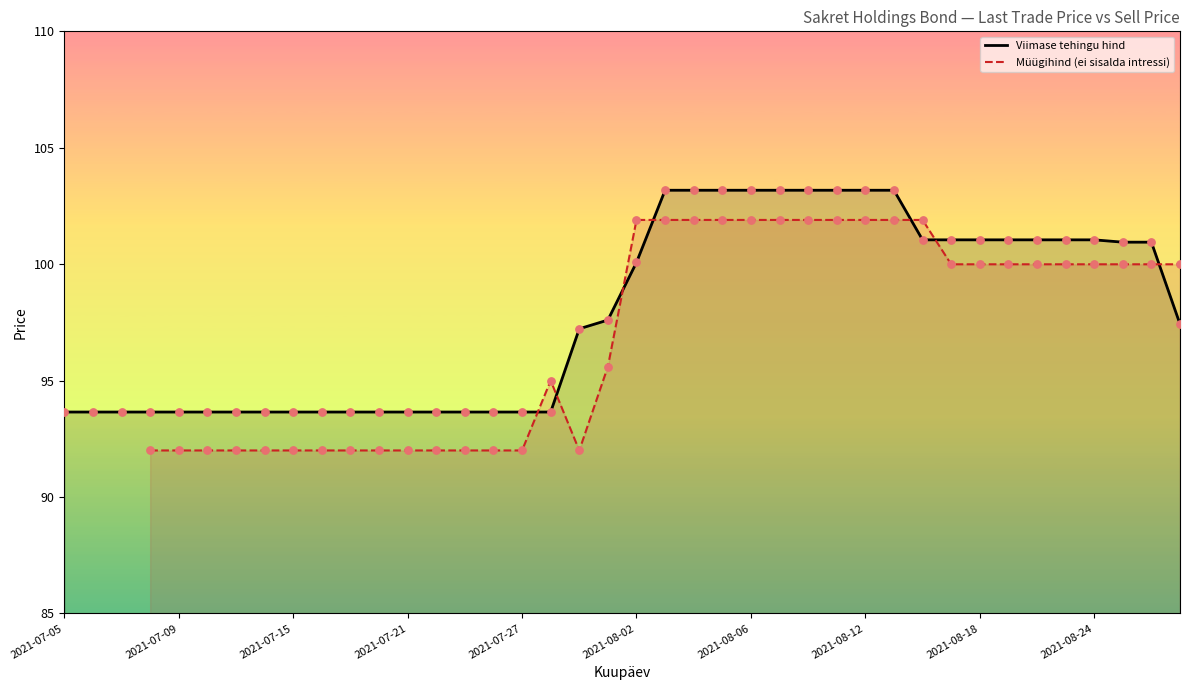

What is the change in value from 2021-07-22 to 2021-08-18?

+7.4